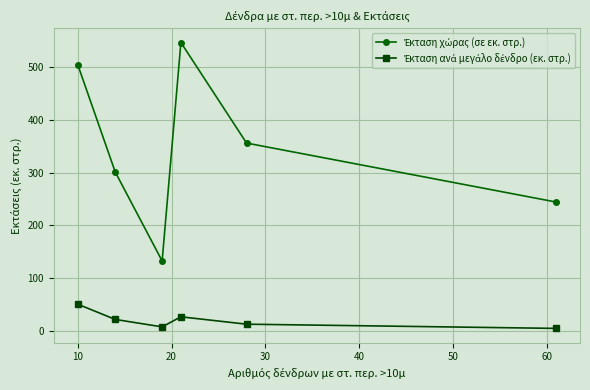

Rank the series by their maximum value, from lowest to highest.

Έκταση ανά μεγάλο δένδρο (εκ. στρ.), Έκταση χώρας (σε εκ. στρ.)